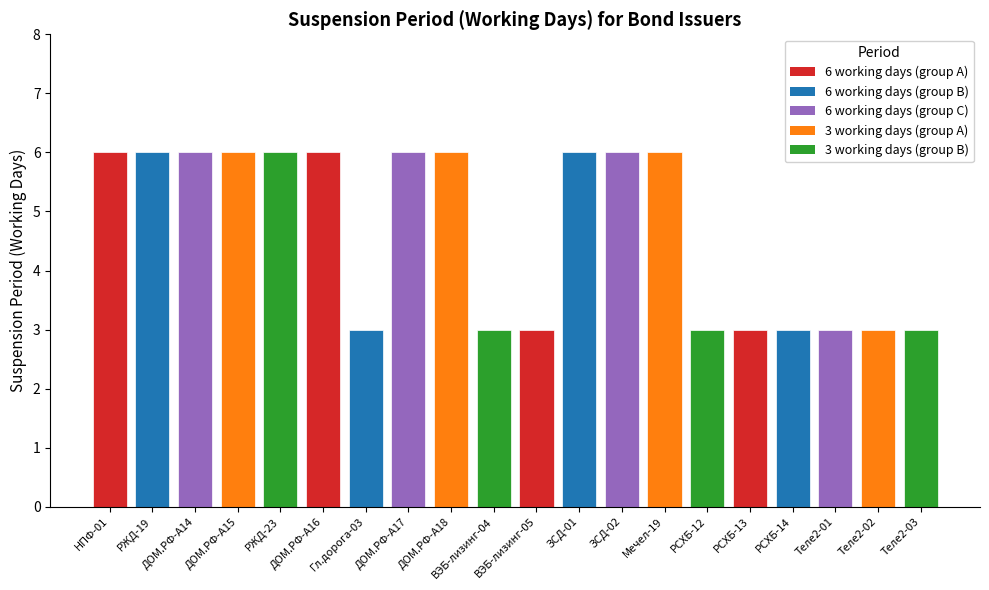

What is the label of the 9th bar from the right?

ЗСД-01